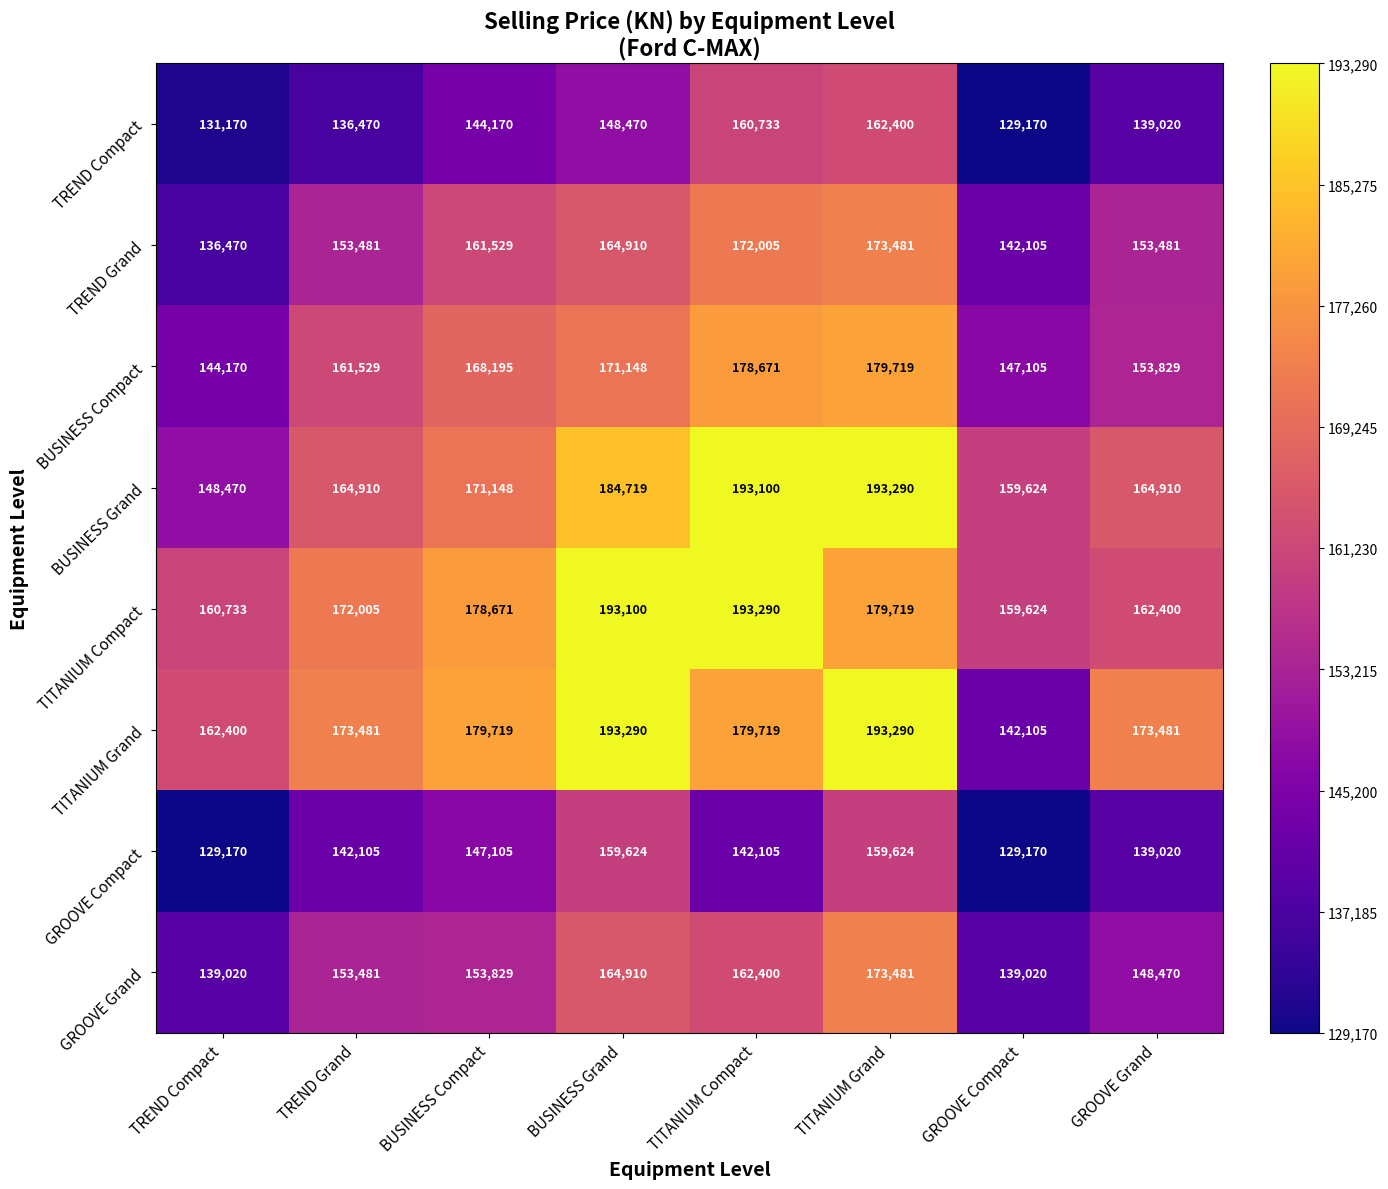

Rank the series at BUSINESS Compact from lowest to highest value.

TREND Compact, GROOVE Compact, GROOVE Grand, TREND Grand, BUSINESS Compact, BUSINESS Grand, TITANIUM Compact, TITANIUM Grand